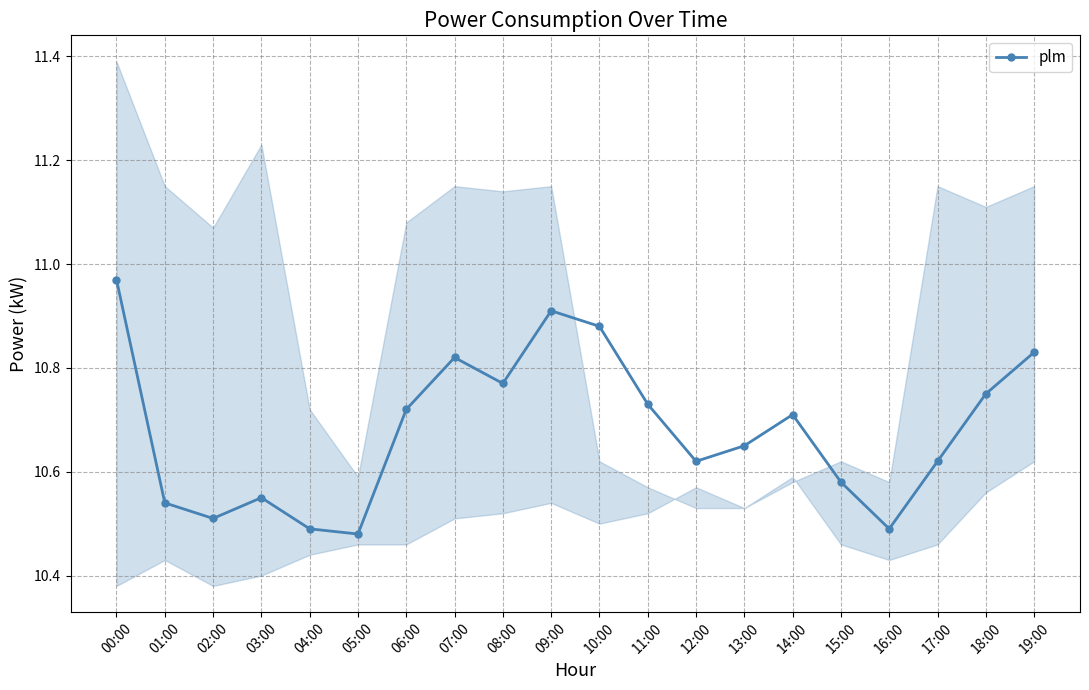

What is the label of the 15th point from the left?

14:00